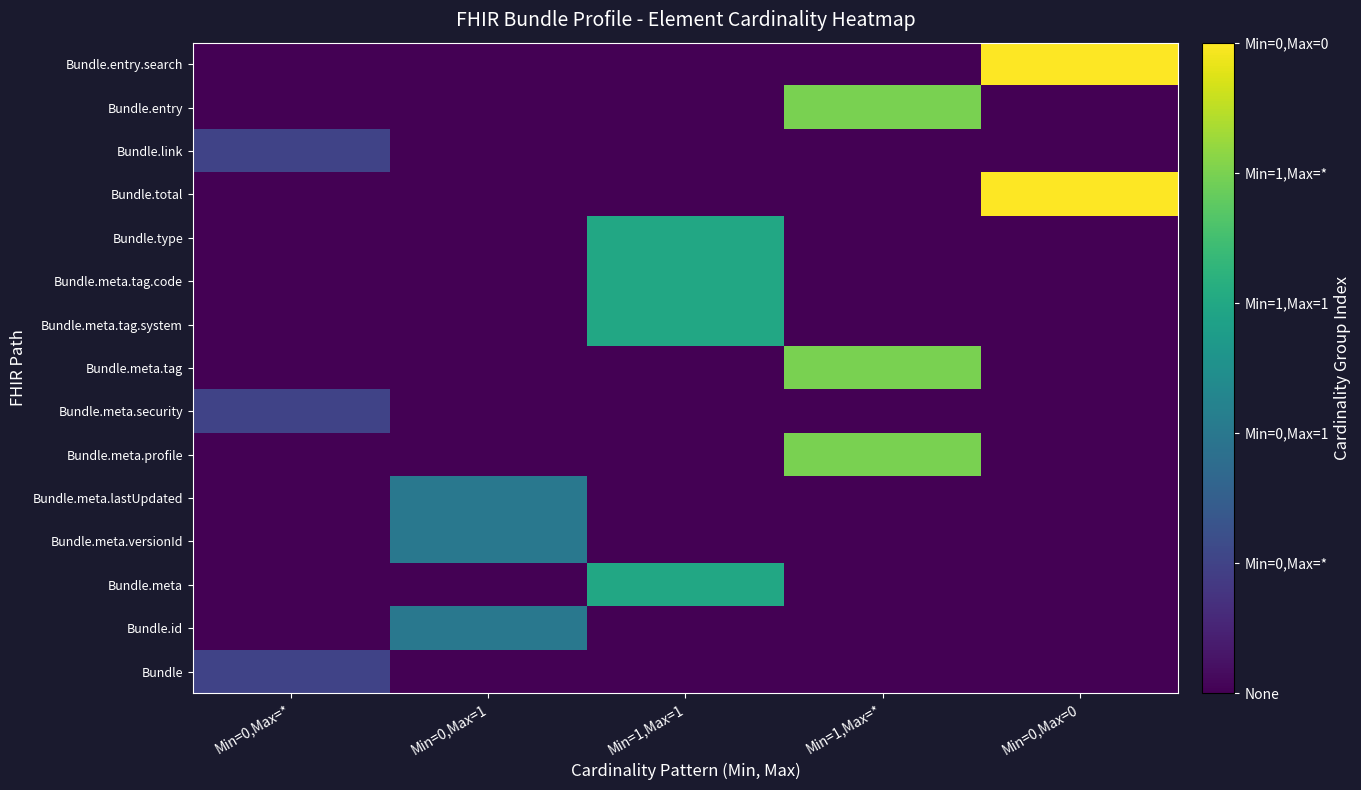

Which has a higher value, Min=0,Max=* or Min=1,Max=1?

Min=0,Max=*